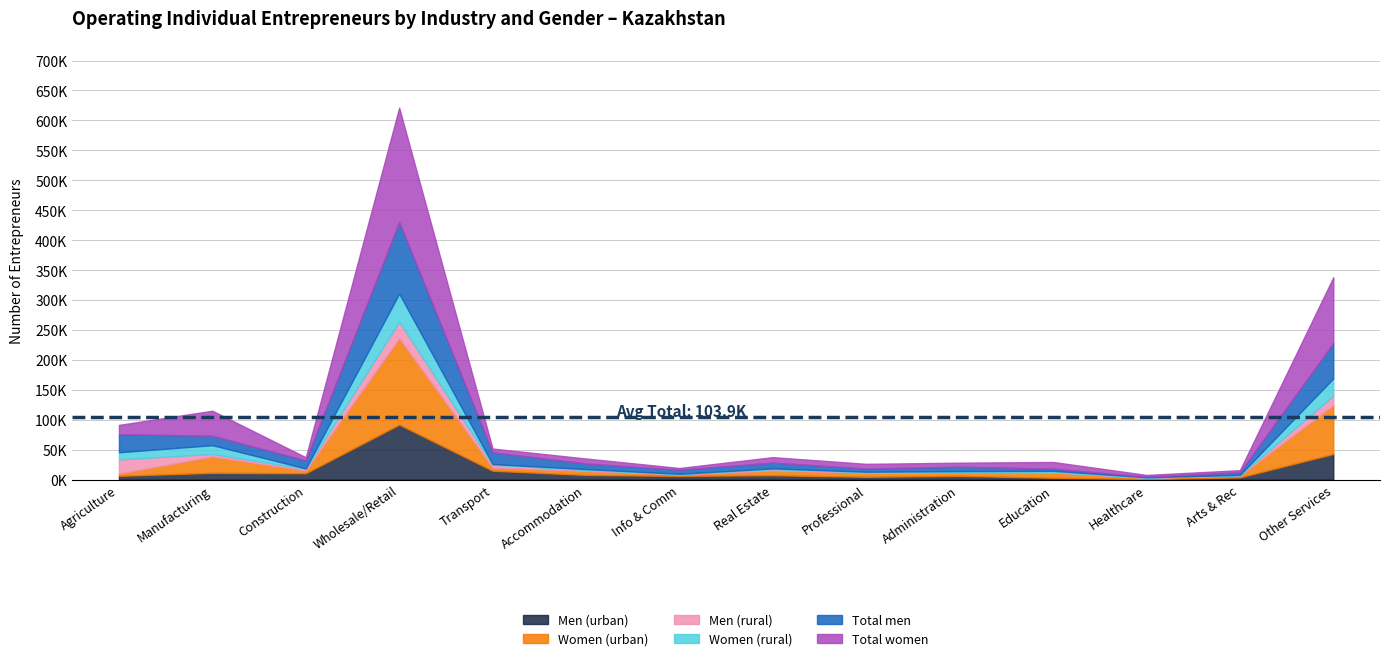

What position from the left is Professional, scientific and technical?

9